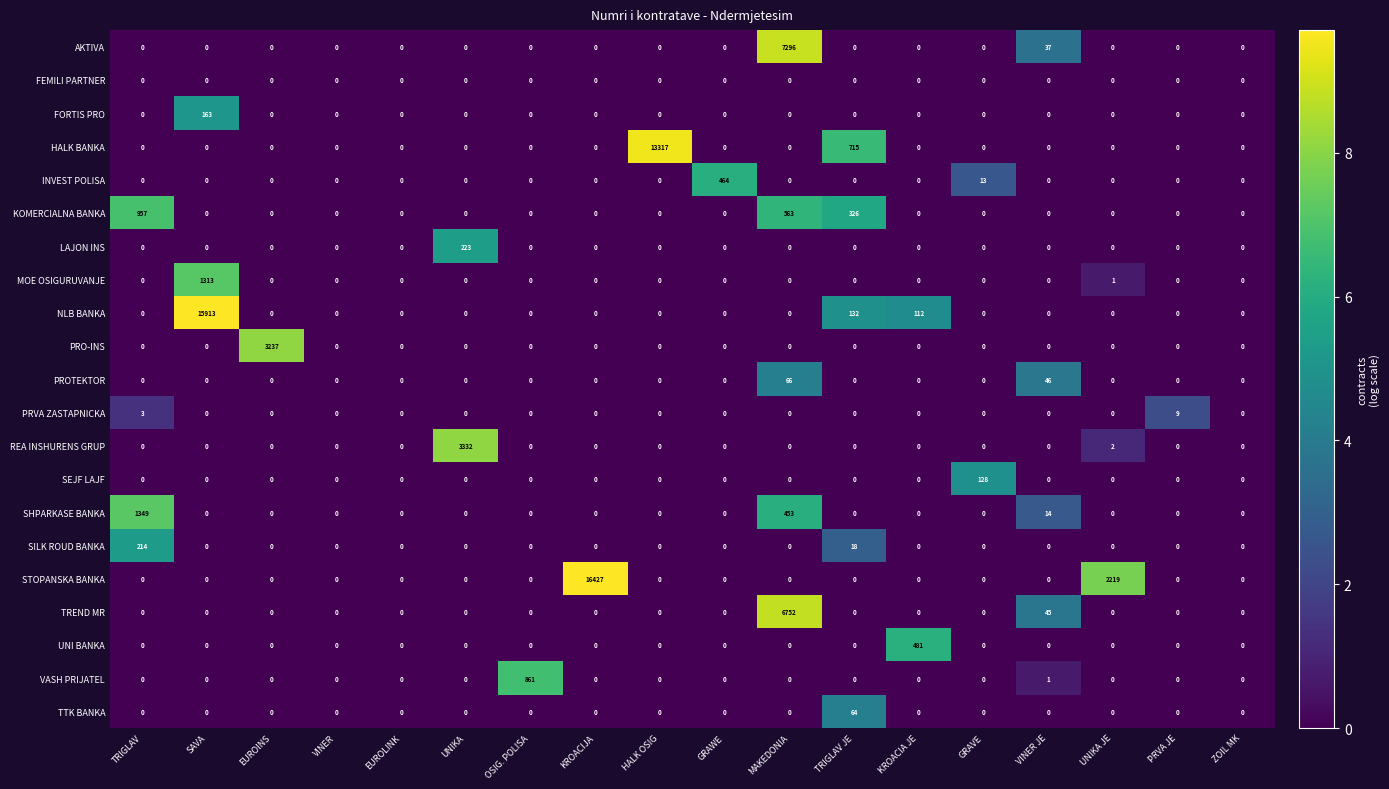

Where is SHPARKASE BANKA nearest to the value 674?

MAKEDONIA